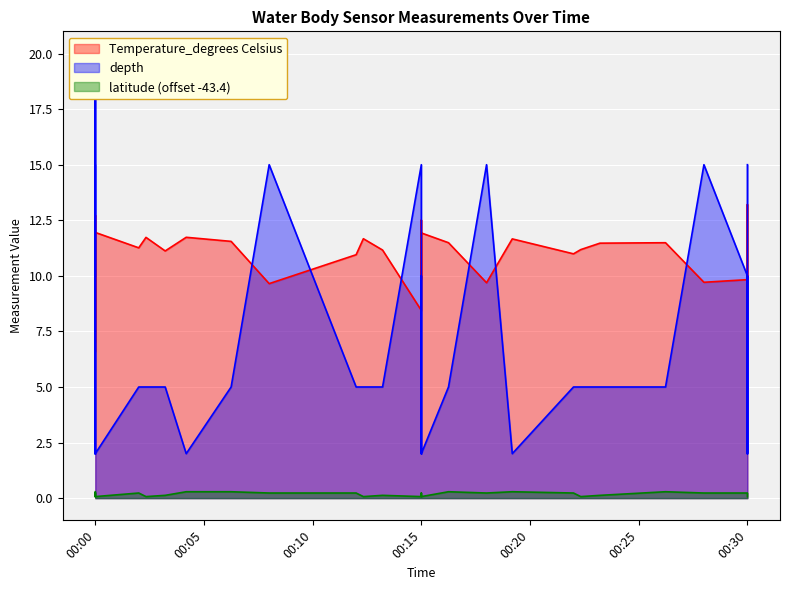

How many interior local peaks does the latitude series have?

6